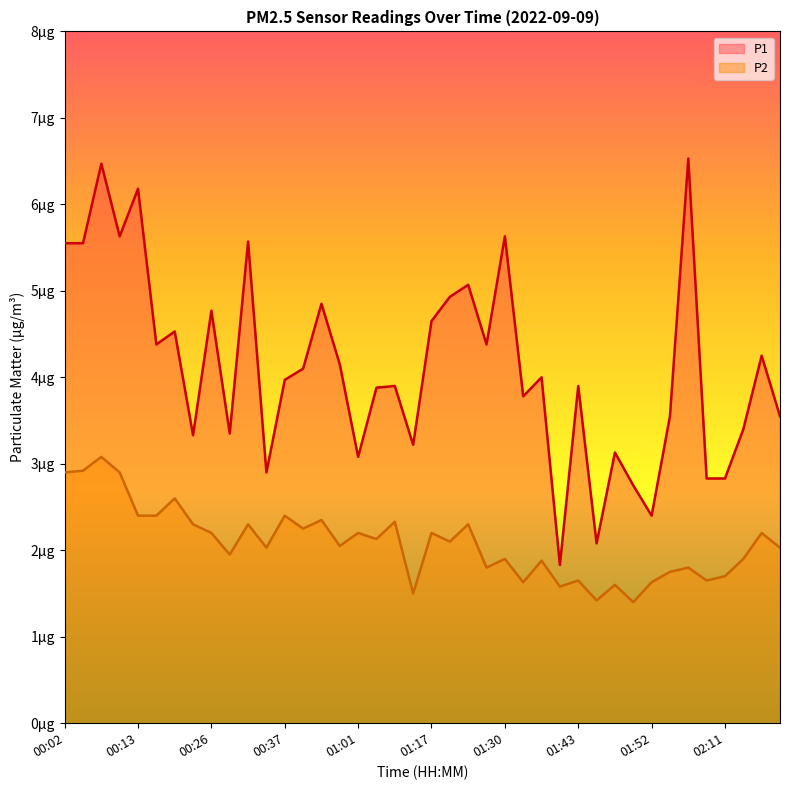

What is the sum of the P1 values at 00:21 and 01:30?

10.2